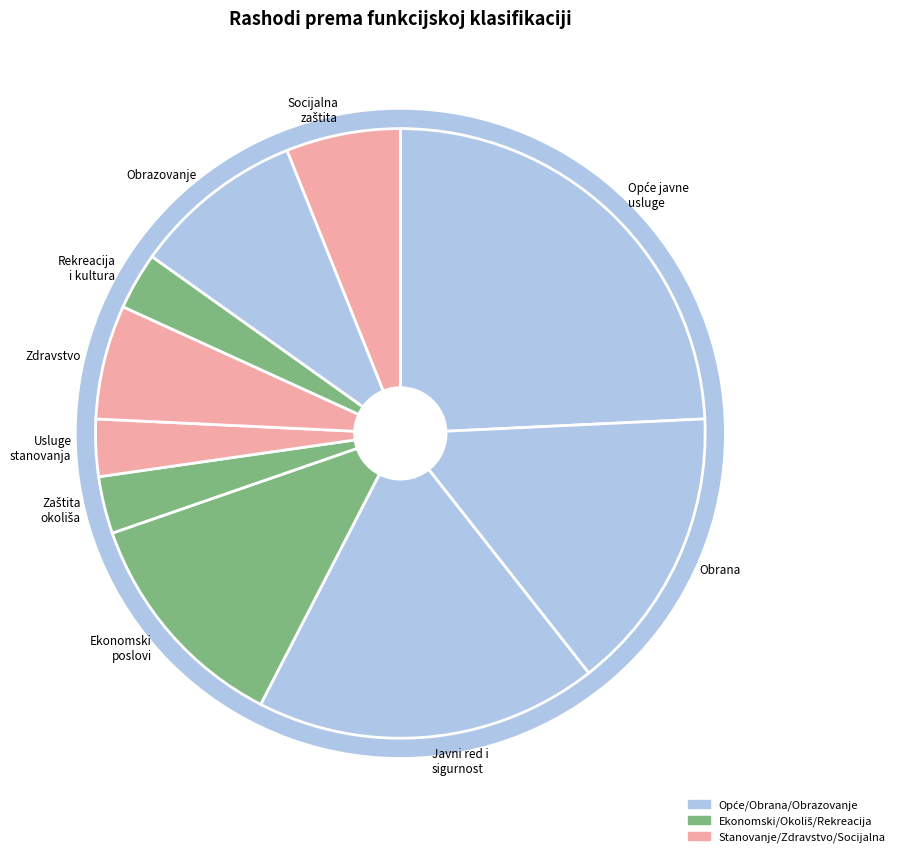

How many segments does this pie chart have?

10